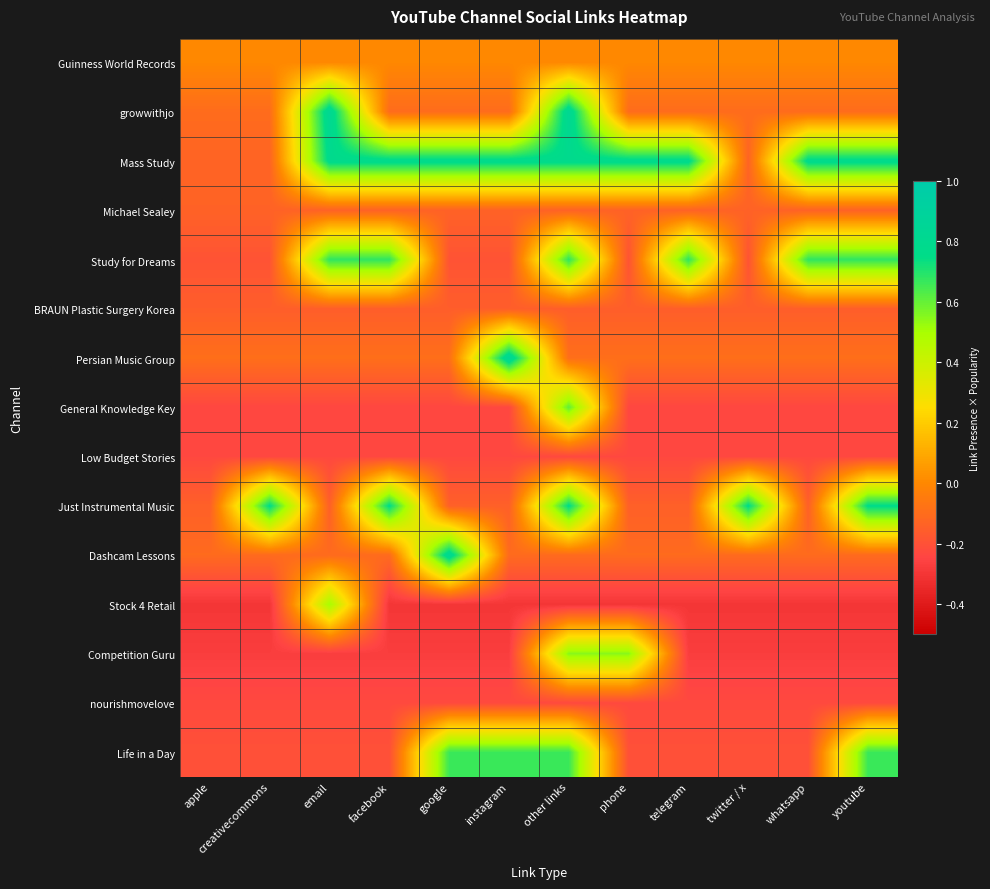

At which category is the sum across all series the highest?

other links